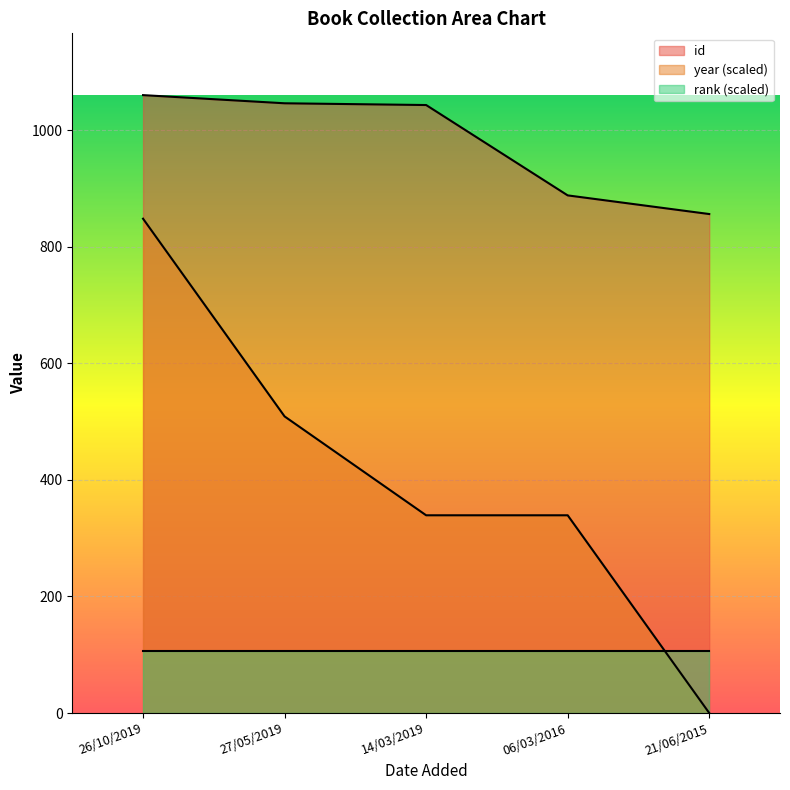

What is the label of the 3rd point from the left?

14/03/2019